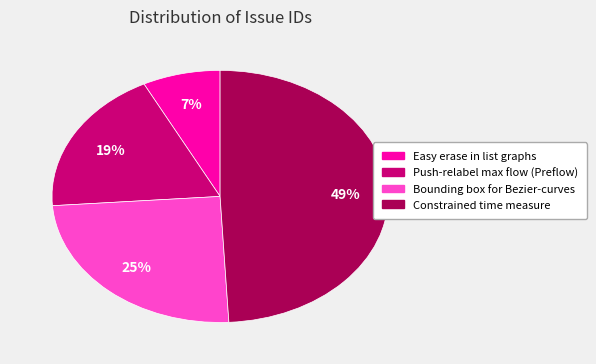

To the nearest percent, what is the difference between the Push-relabel max flow (Preflow) and Bounding box for Bezier-curves slice percentages?

6%